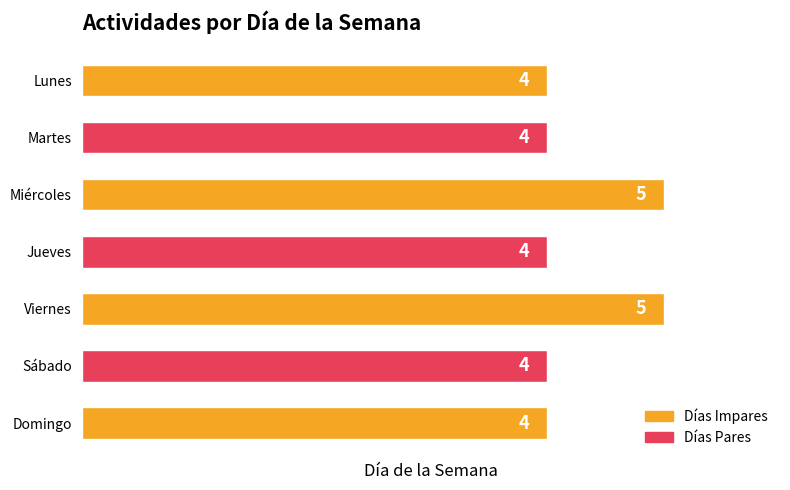

What is the average value?

4